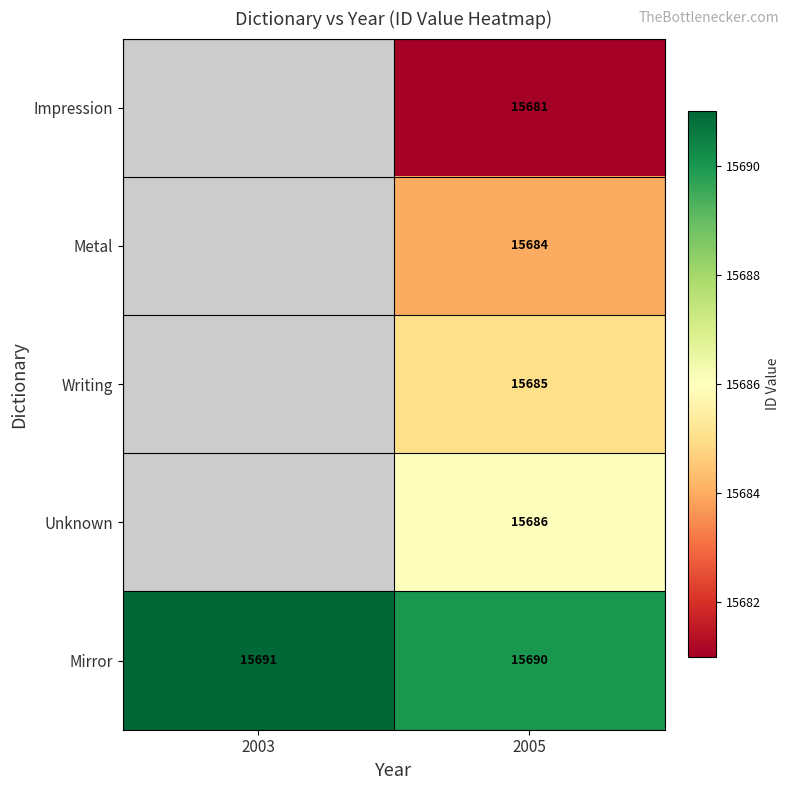

What is the total value across all series at 2005?

78426